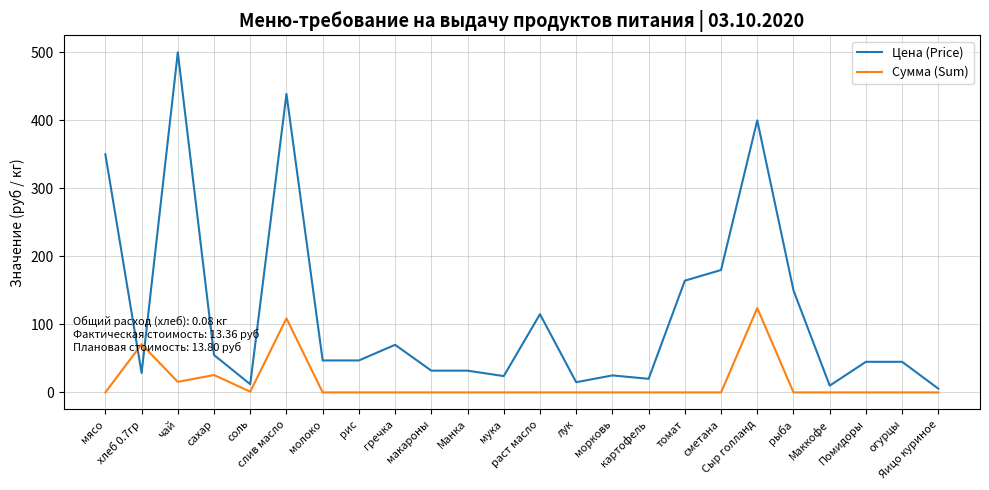

What is the difference between the maximum and minimum values in the Цена (Price) series?

494.5